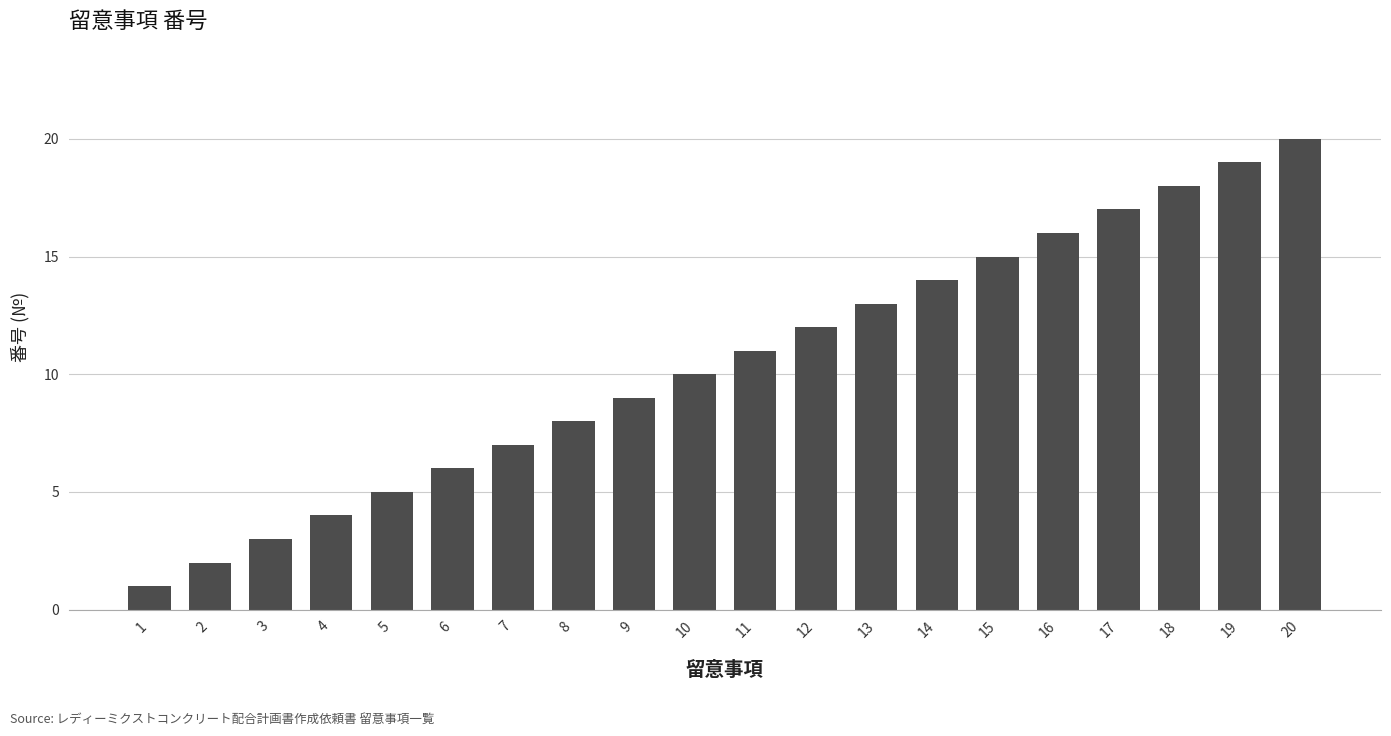

Which has a higher value, 12 or 1?

12